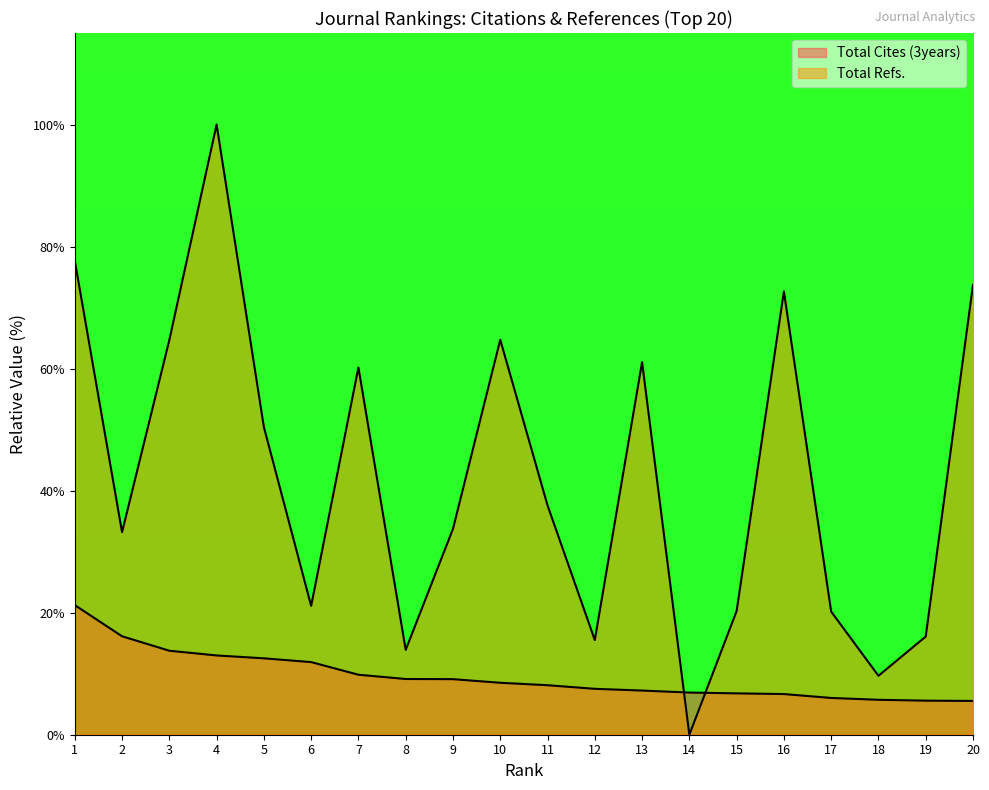

What is the sum of the Total Cites (3years) values at 8 and 17?

15.2